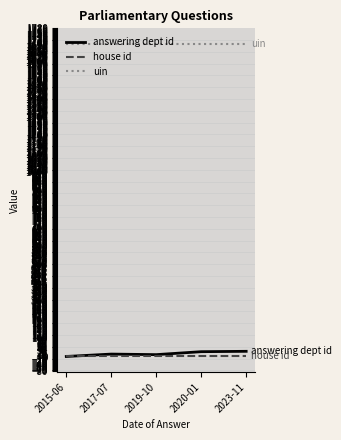

What is the sum of the house id values at 2015-06 and 2020-01?

2